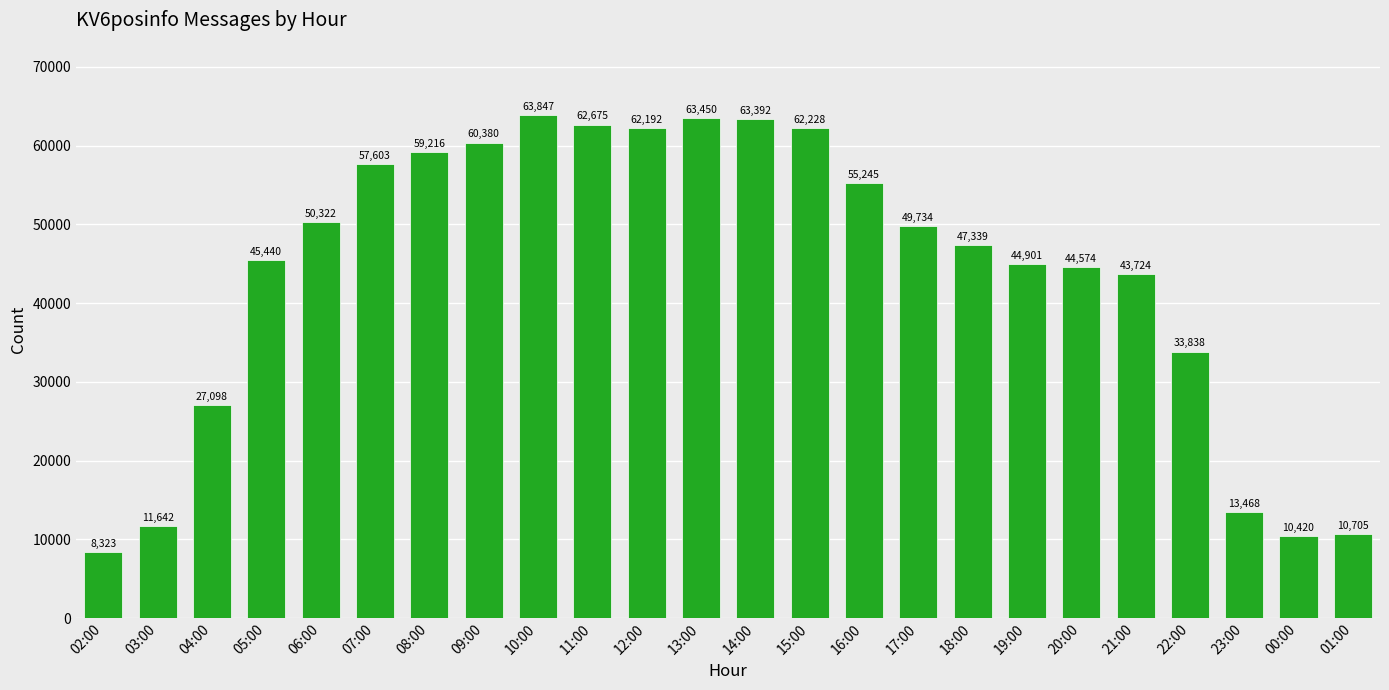

Are the bars grouped side by side (vs. stacked)?

No